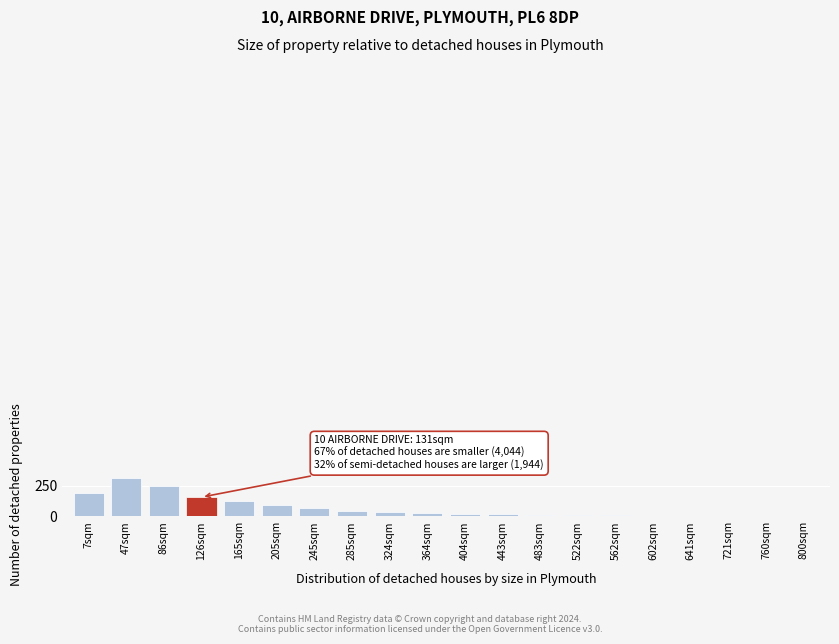

Which has a higher value, 483sqm or 324sqm?

324sqm